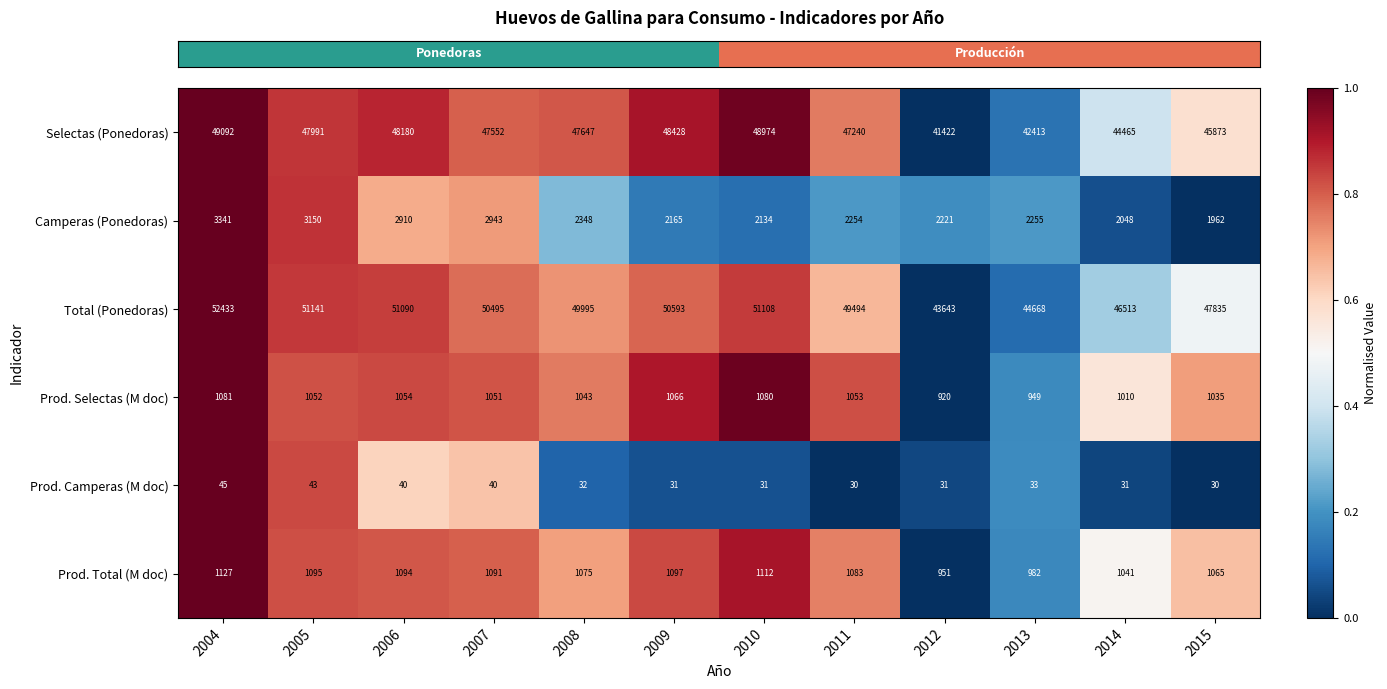

What is the total value across all series at 2014?

95108